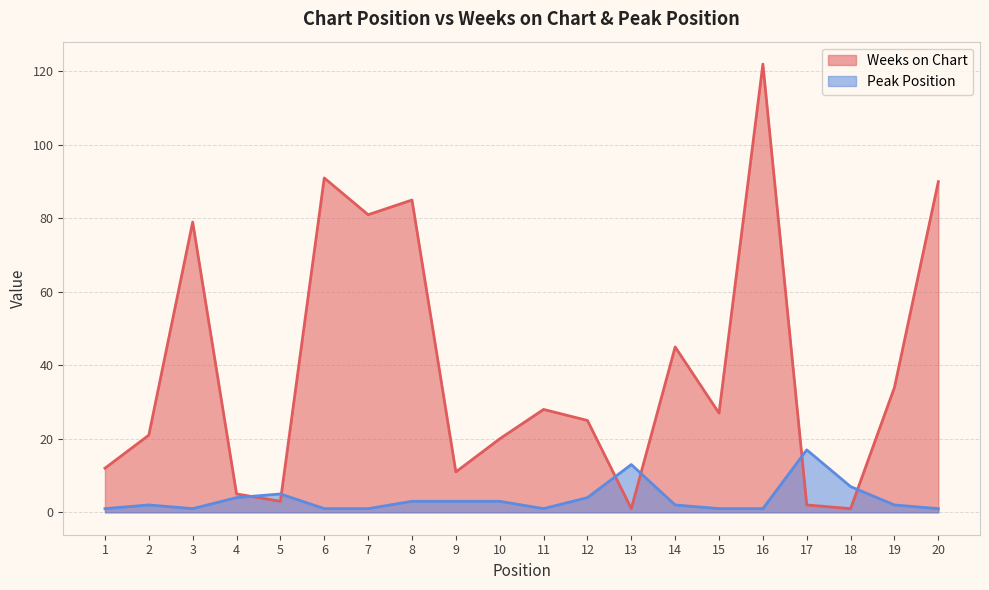

True or false: Peak Position and Weeks on Chart intersect in this chart.

True